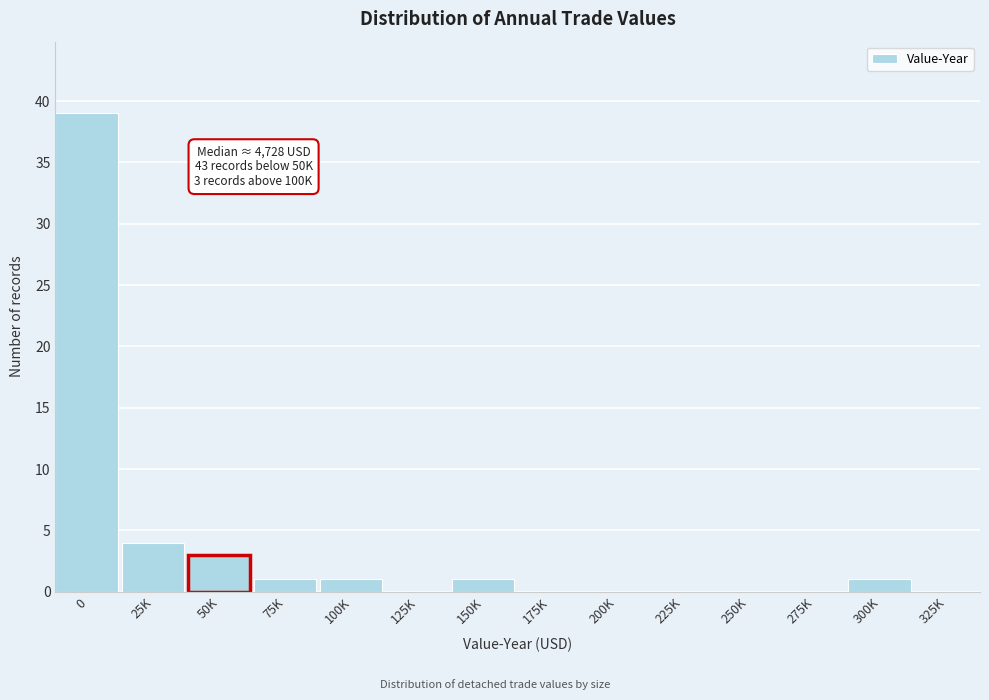

Reading right to left, extract all data points from this chart.

325K=0	300K=1	275K=0	250K=0	225K=0	200K=0	175K=0	150K=1	125K=0	100K=1	75K=1	50K=3	25K=4	0=39